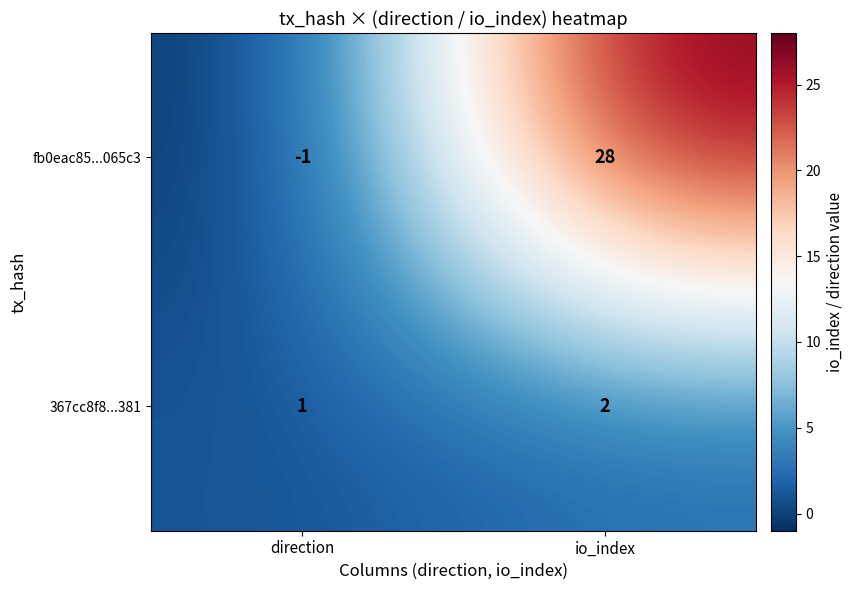

The value of 367cc8f8...381 at io_index is 2. True or false?

True